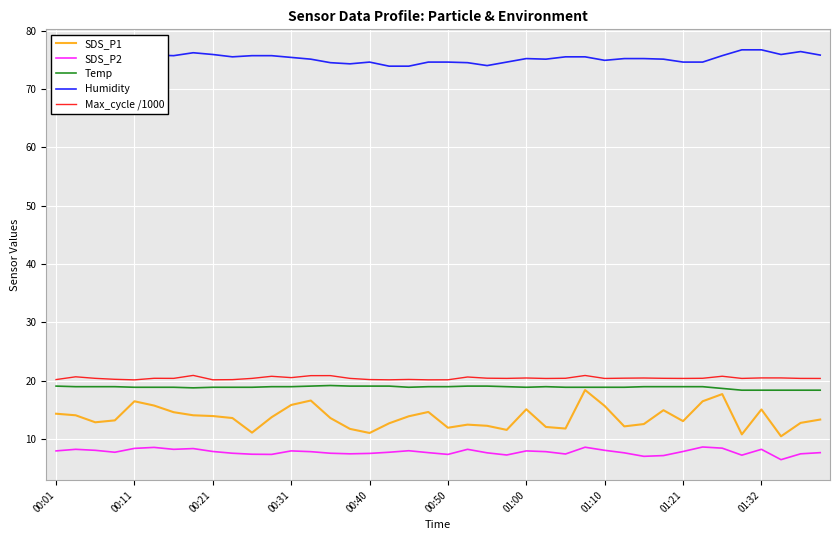

What is the smallest value displayed?

6.5